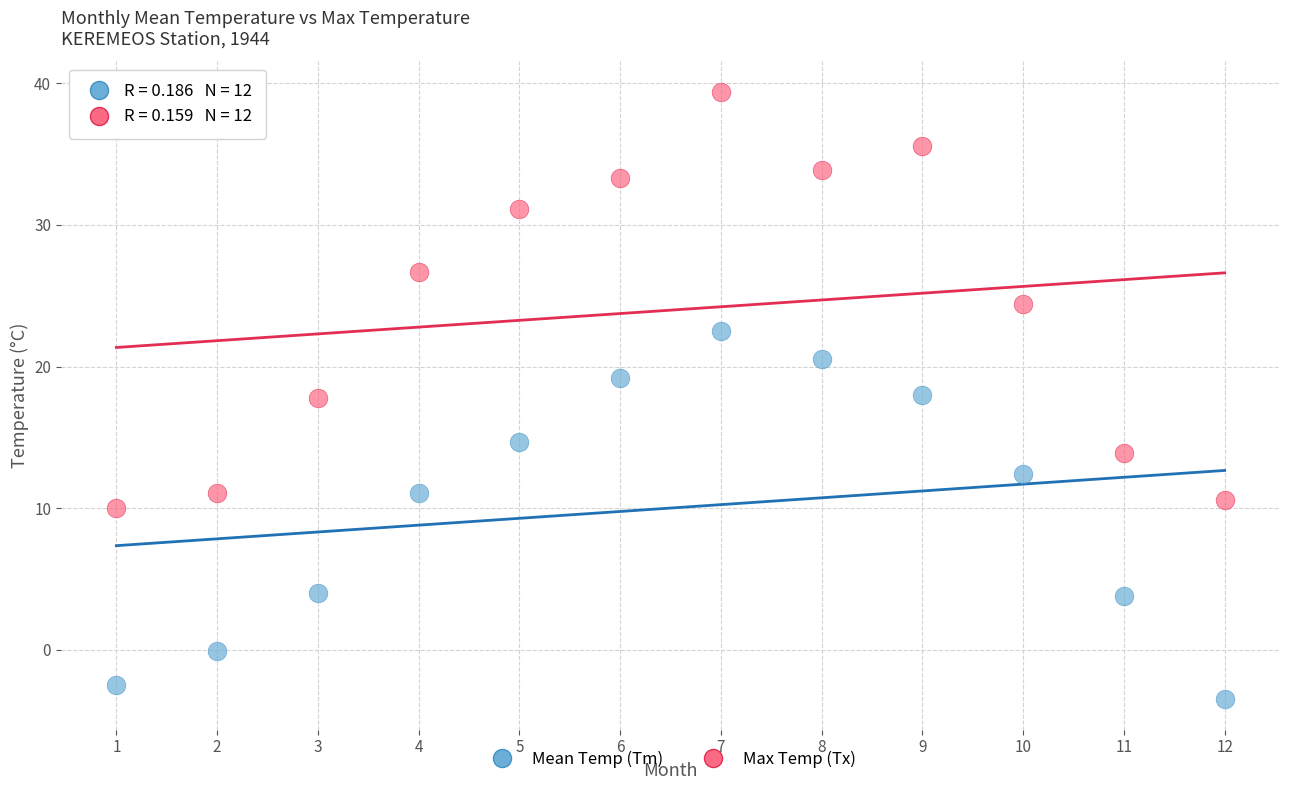

Which series has the widest spread of Y values?

Max Temp (Tx)